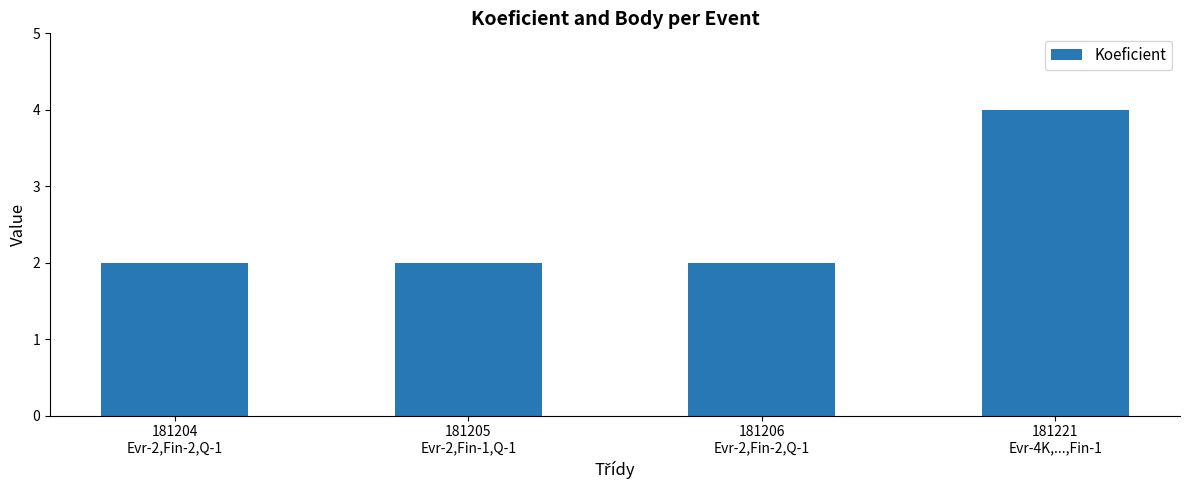

What is the smallest value displayed?

2